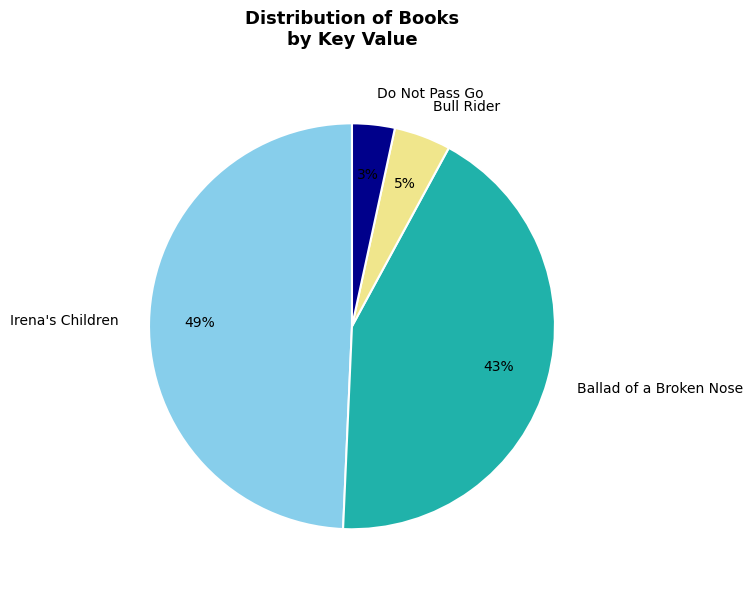

Which slice is the smallest?

Do Not Pass Go